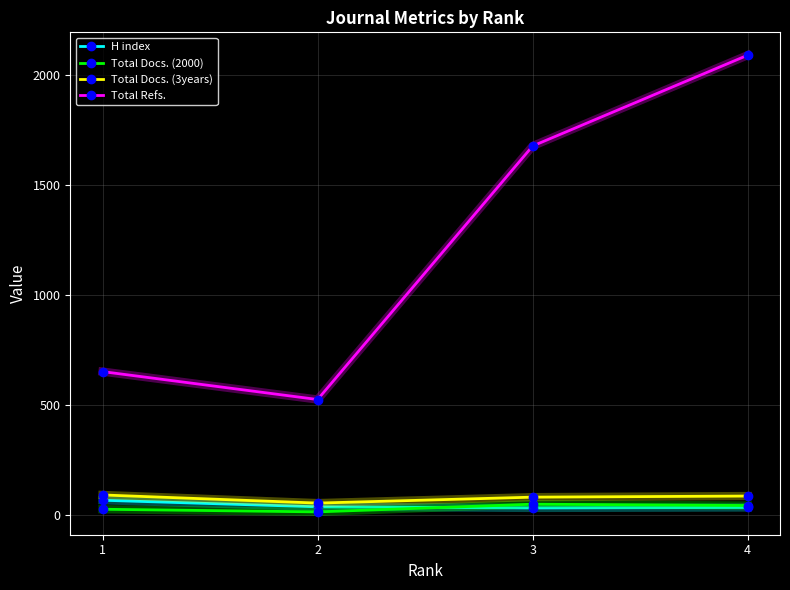

What is the value of the Total Docs. (3years) point at the 3rd from the left?

80